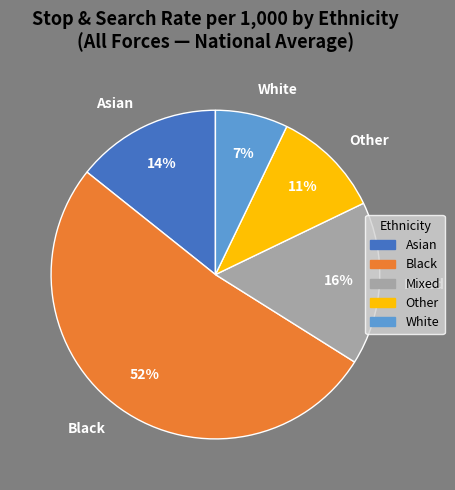

Combined, do Mixed and Asian account for over 50%?

No